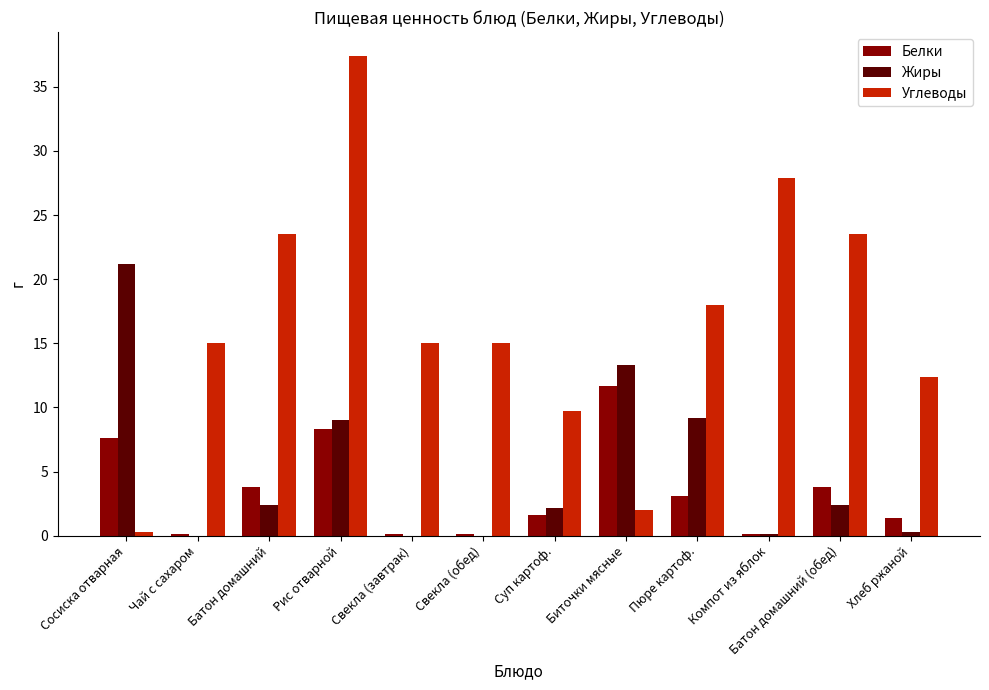

Which label corresponds to the largest value in the chart?

Рис отварной